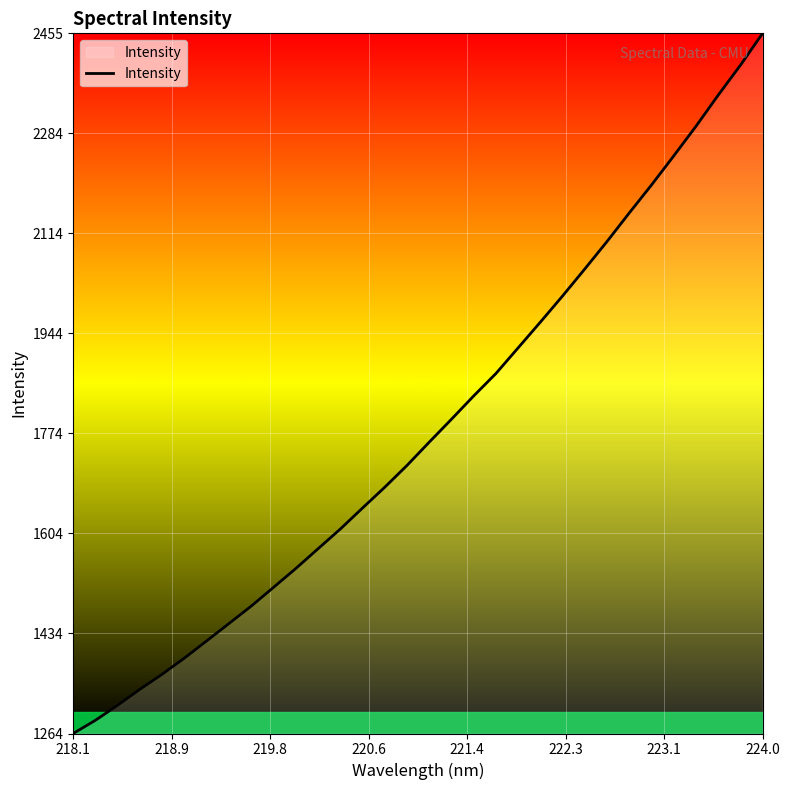

What is the difference between the maximum and minimum values?

1190.9